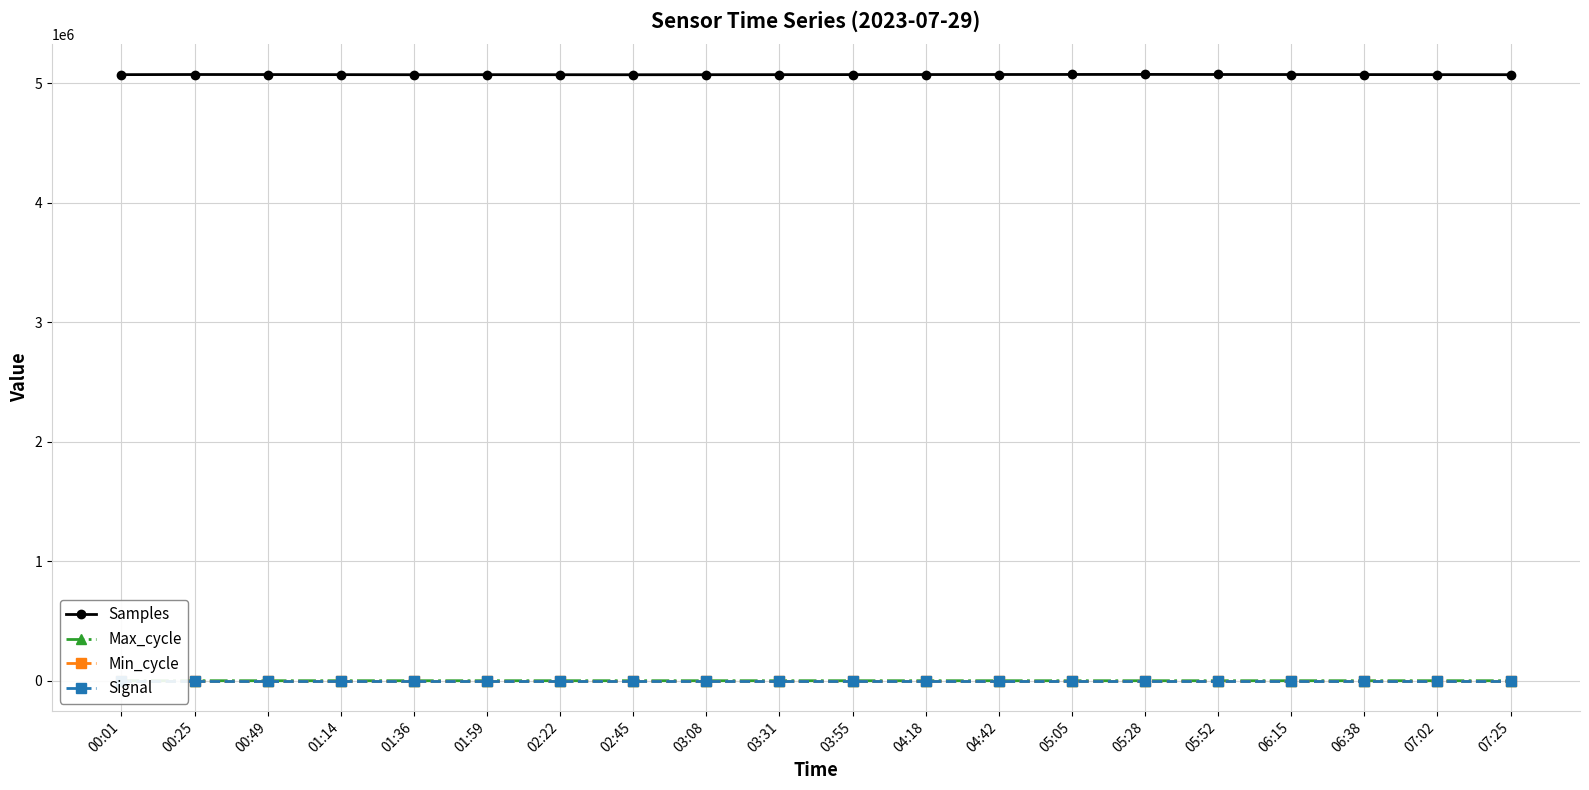

Reading left to right, what are all the values shown in this chart?

Samples: 00:01=5073698	00:25=5074723	00:49=5074364	01:14=5073701	01:36=5072987	01:59=5073500	02:22=5073100	02:45=5072800	03:08=5073200	03:31=5073600	03:55=5074000	04:18=5074400	04:42=5074800	05:05=5075200	05:28=5075600	05:52=5074900	06:15=5074500	06:38=5074100	07:02=5073700	07:25=5073300
Max_cycle: 00:01=876	00:25=1057	00:49=828	01:14=983	01:36=892	01:59=920	02:22=955	02:45=975	03:08=924	03:31=966	03:55=895	04:18=903	04:42=888	05:05=844	05:28=871	05:52=812	06:15=932	06:38=880	07:02=974	07:25=923
Min_cycle: 00:01=28	00:25=28	00:49=28	01:14=28	01:36=28	01:59=28	02:22=28	02:45=28	03:08=28	03:31=28	03:55=28	04:18=28	04:42=28	05:05=28	05:28=28	05:52=28	06:15=28	06:38=28	07:02=28	07:25=28
Signal: 00:01=-70	00:25=-70	00:49=-70	01:14=-70	01:36=-70	01:59=-70	02:22=-70	02:45=-70	03:08=-70	03:31=-70	03:55=-70	04:18=-70	04:42=-70	05:05=-70	05:28=-70	05:52=-70	06:15=-70	06:38=-70	07:02=-70	07:25=-70